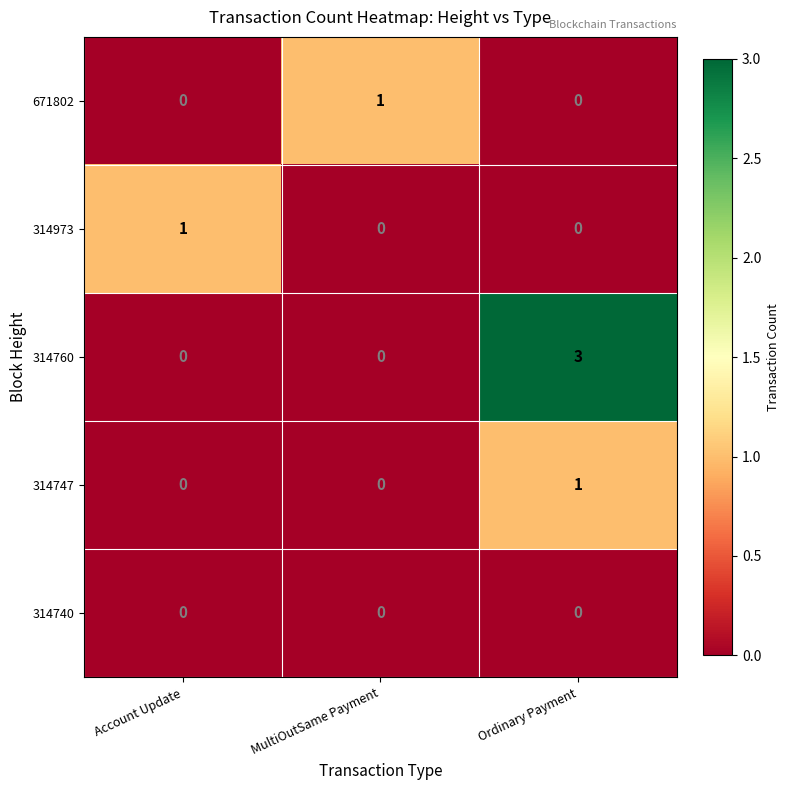

Is the value of 671802 at MultiOutSame Payment greater than the value of 314760 at Ordinary Payment?

No